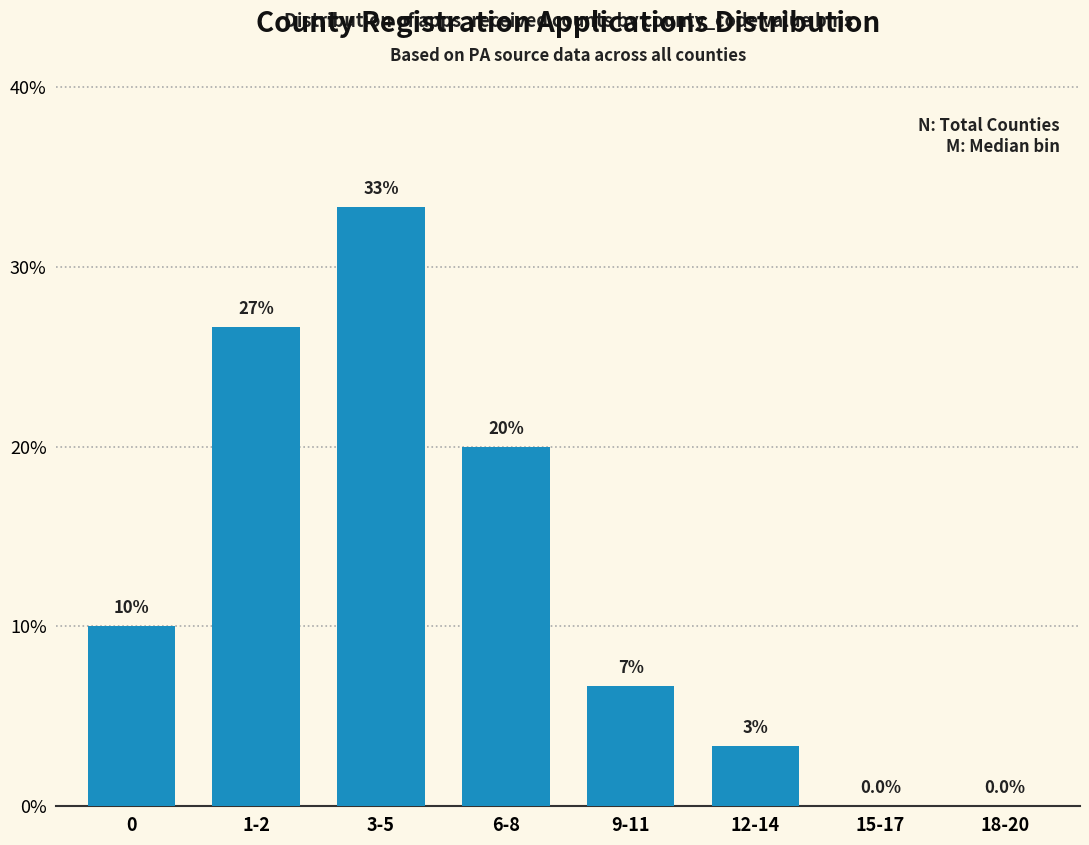

True or false: the data shows 20.0 at 6-8.

True